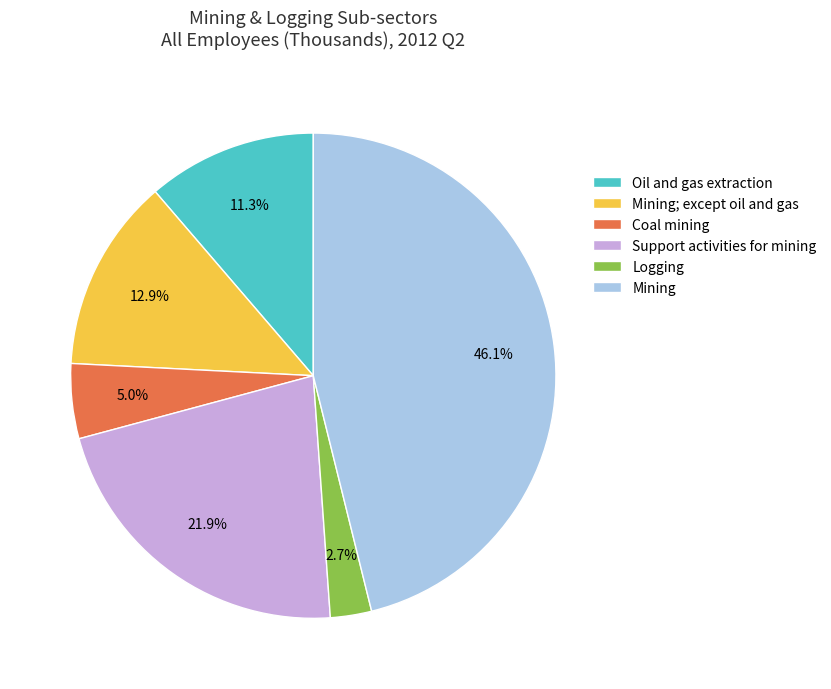

To the nearest percent, what is the combined percentage of Coal mining and Mining; except oil and gas?

18%